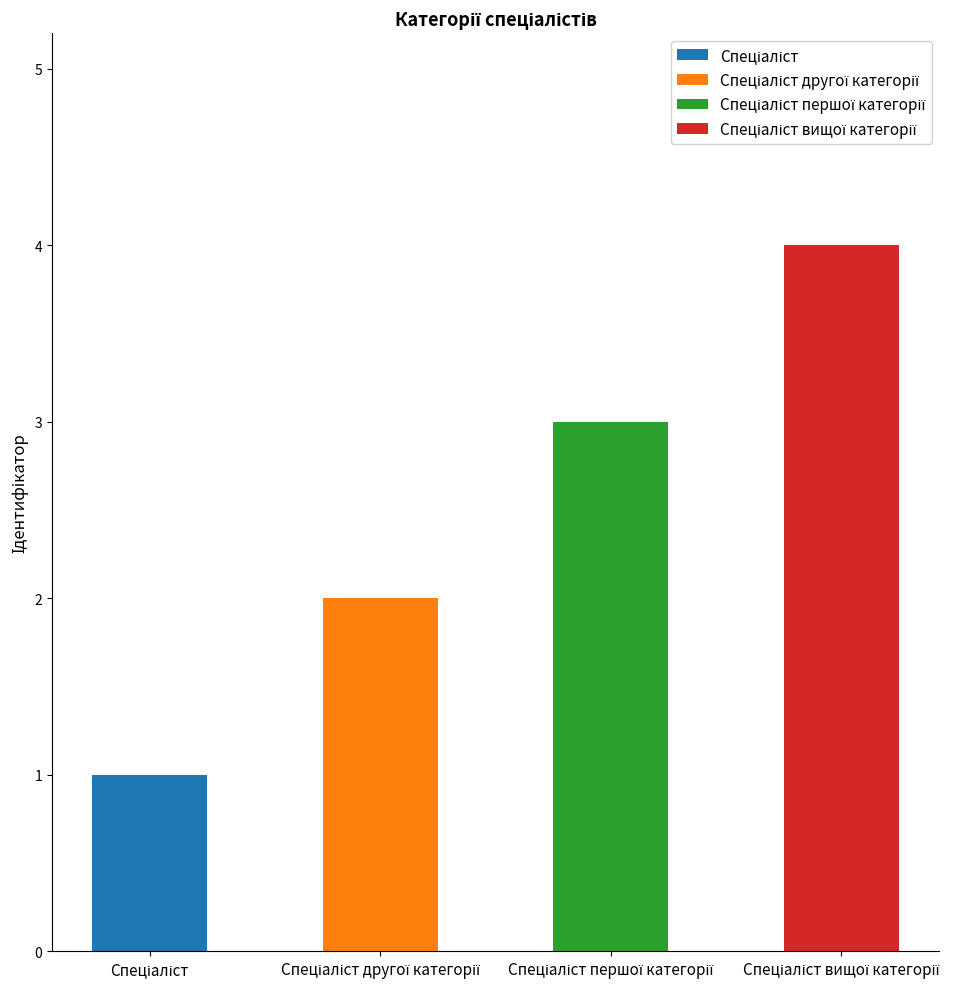

What value does the data have at Спеціаліст другої категорії?

2